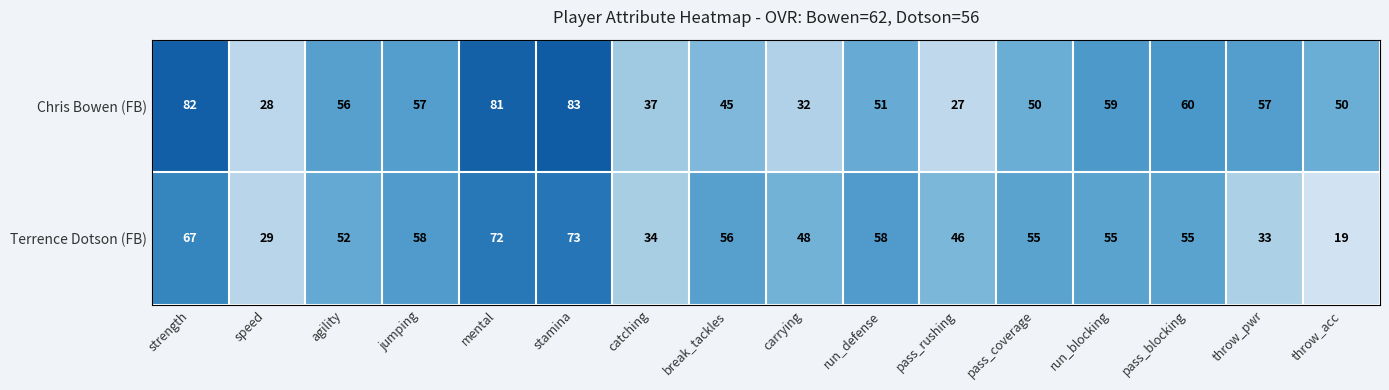

At how many categories does at least one series exceed 39?

14